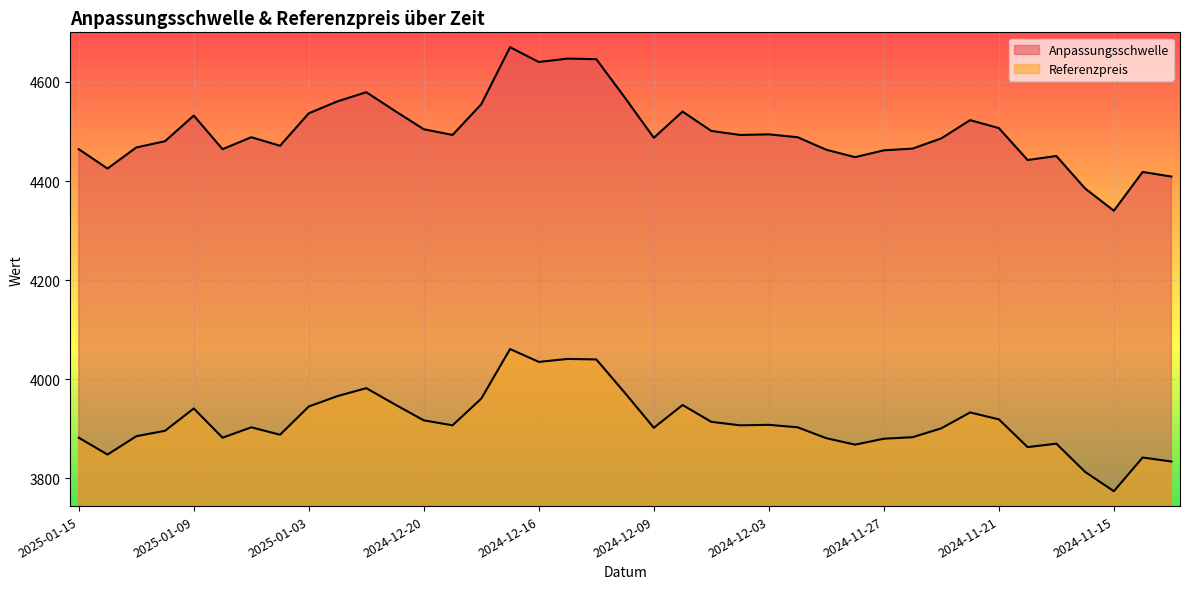

True or false: Anpassungsschwelle and Referenzpreis intersect in this chart.

False